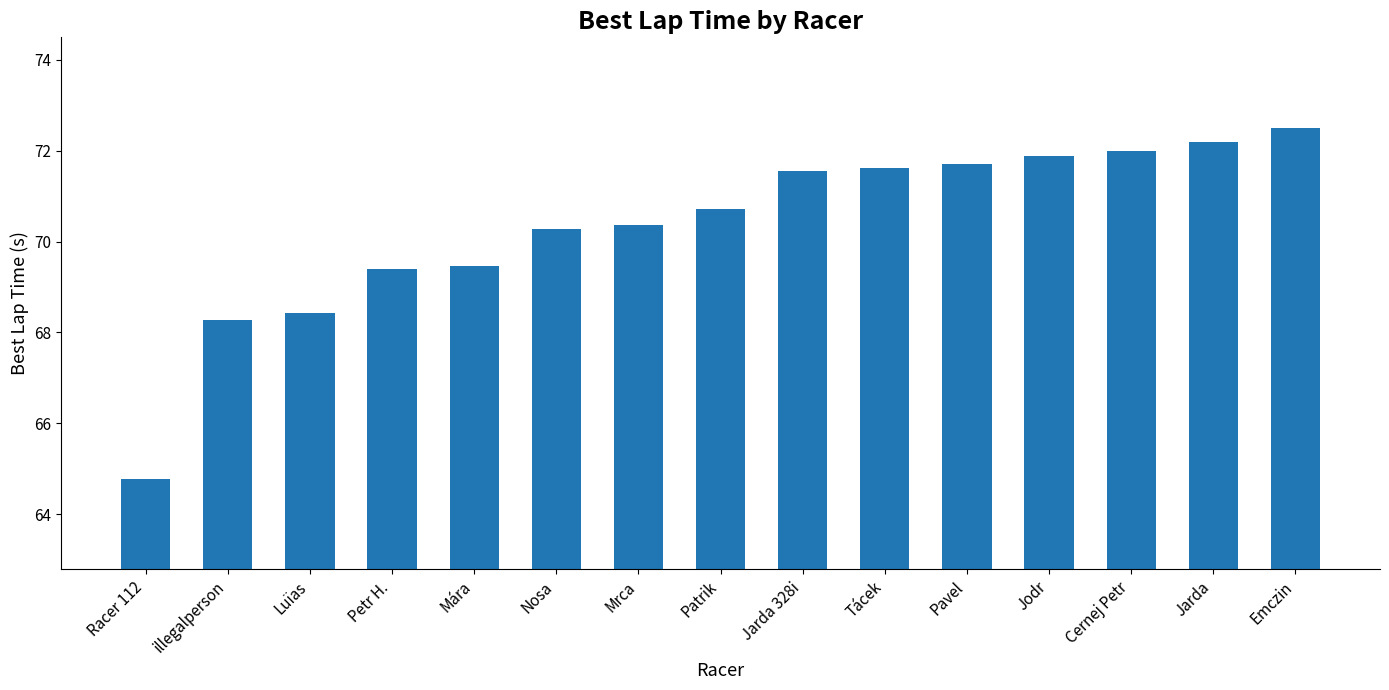

Where does the data first go above 70?

Nosa